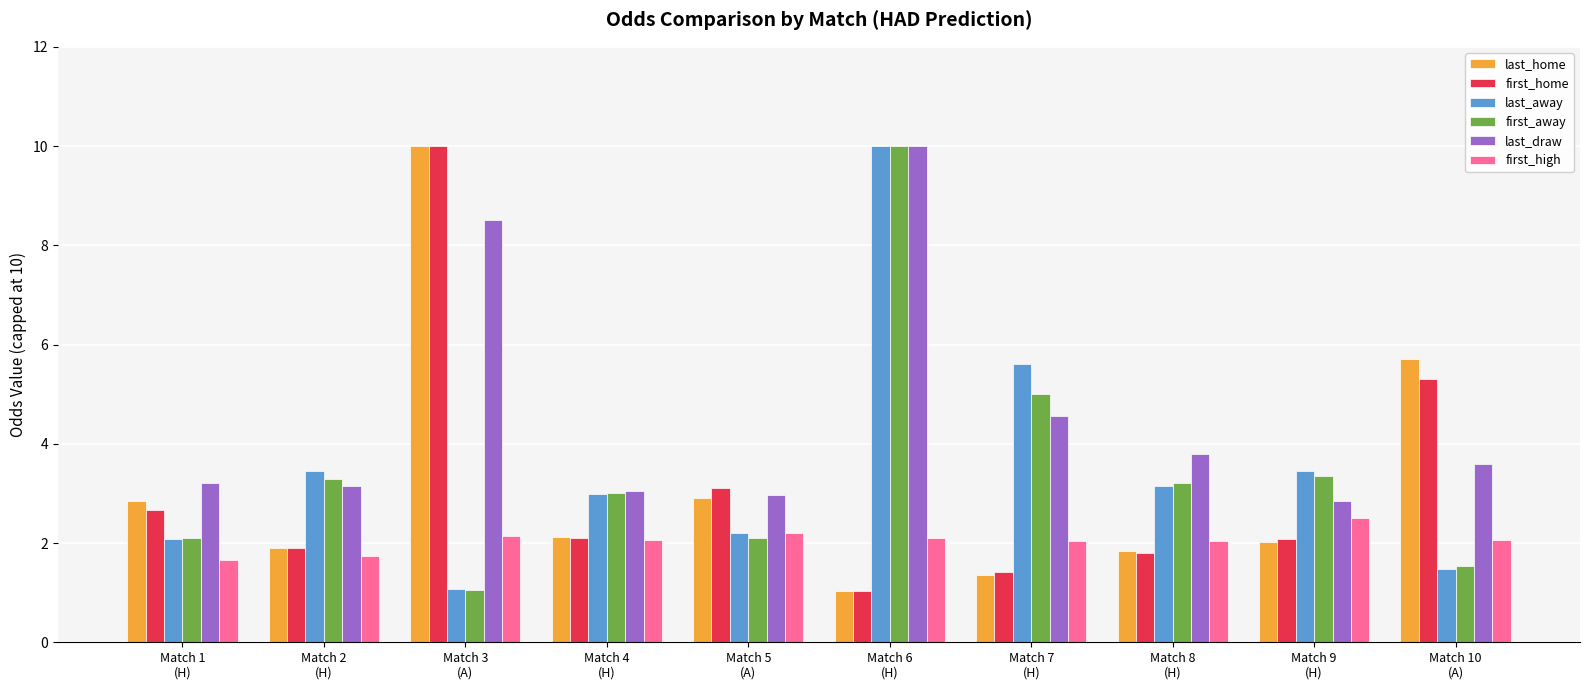

Which category has the lowest value in the last_away series?

Match 3
(A)